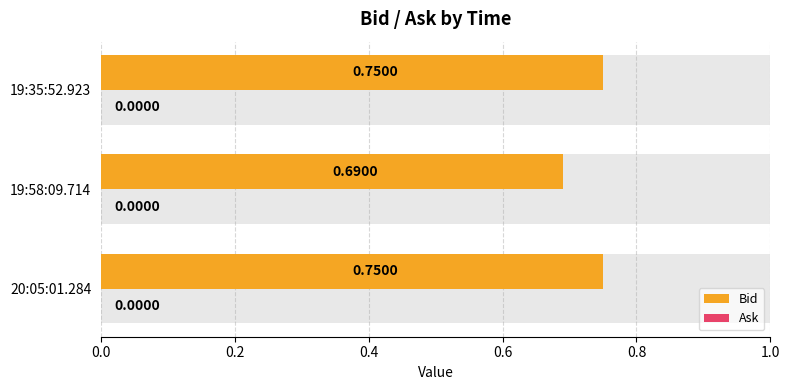

True or false: Bid has a value of 0.4 at 0.2.

False